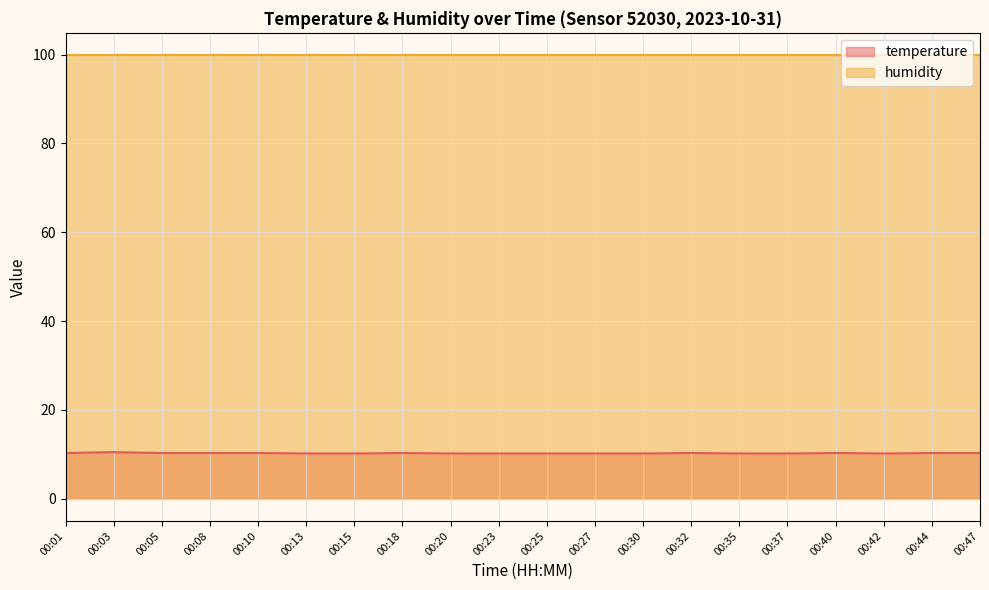

What is the average value?

10.3